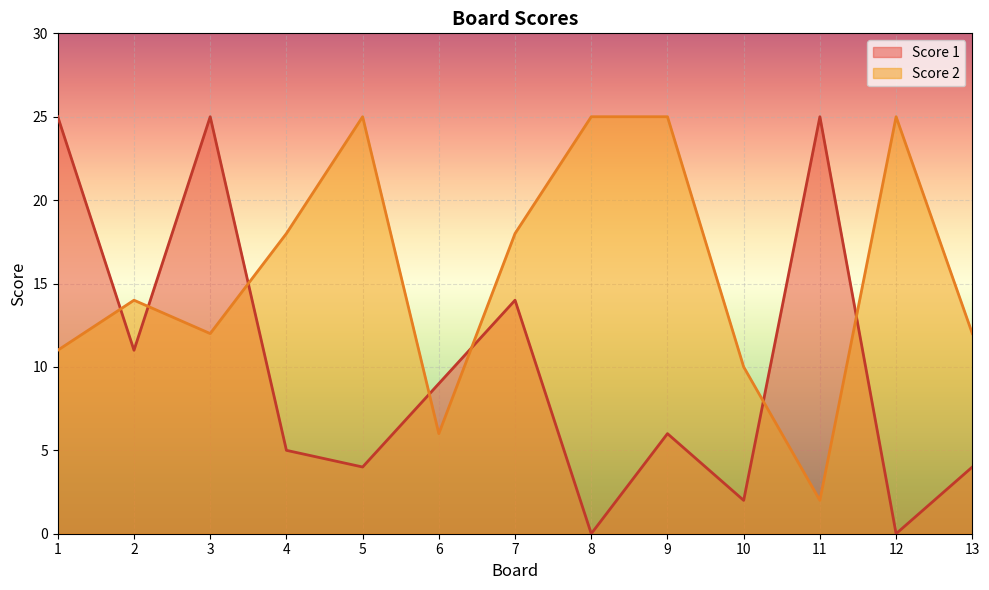

The value of Score 2 at 7 is 18. True or false?

True